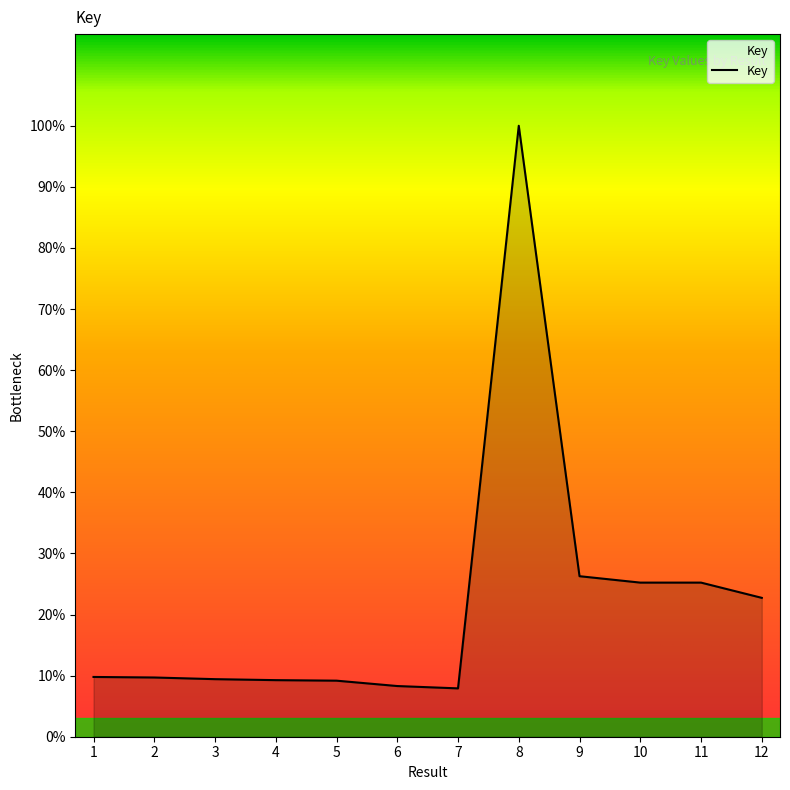

Does the chart display data point markers on the line(s)?

No